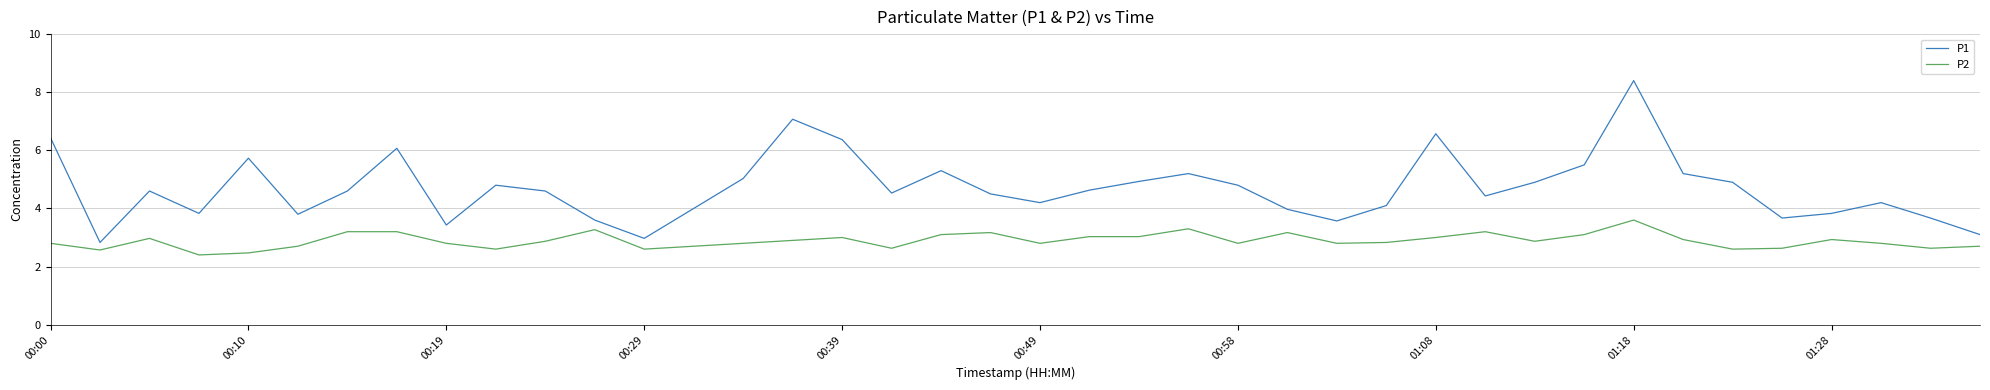

Which series has the largest range (max minus min)?

P1